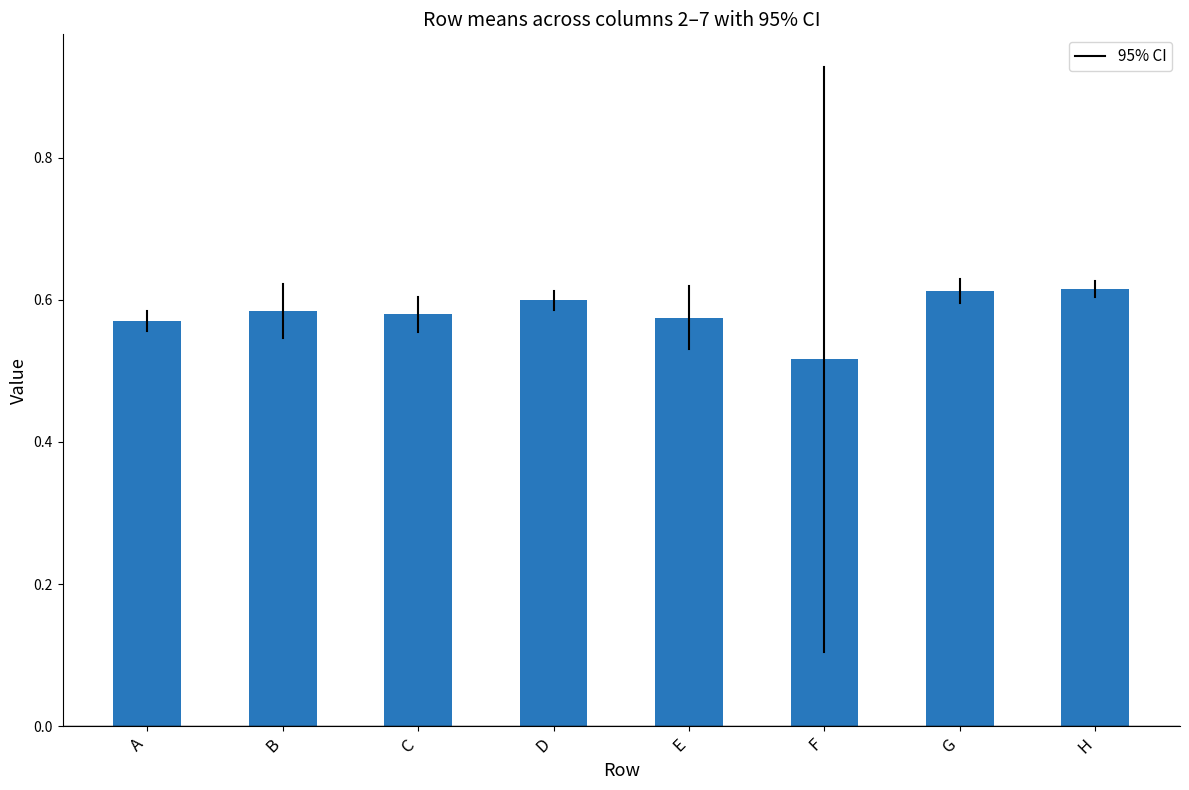

Is it true that the value at B is 0.6?

True